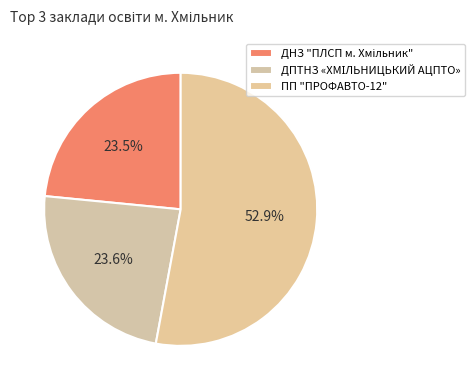

How many slices are in this pie chart?

3